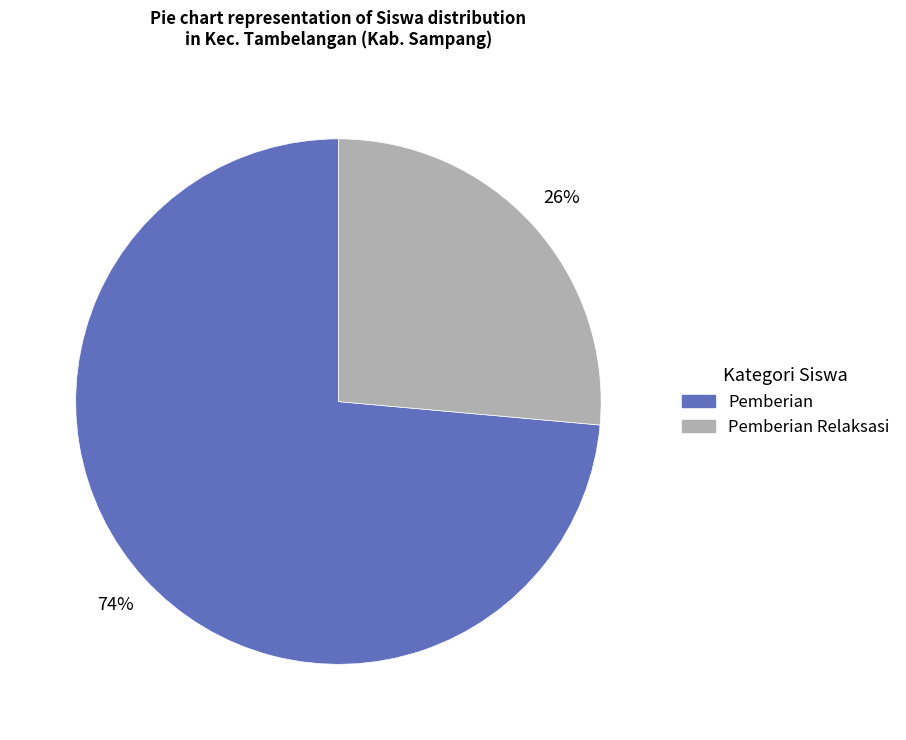

Is there any slice that represents more than half of the pie?

Yes